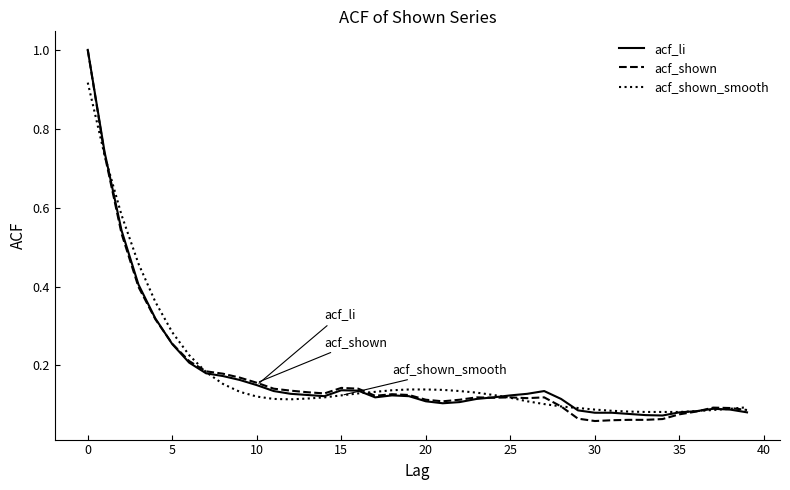

Does the chart have visible grid lines?

No